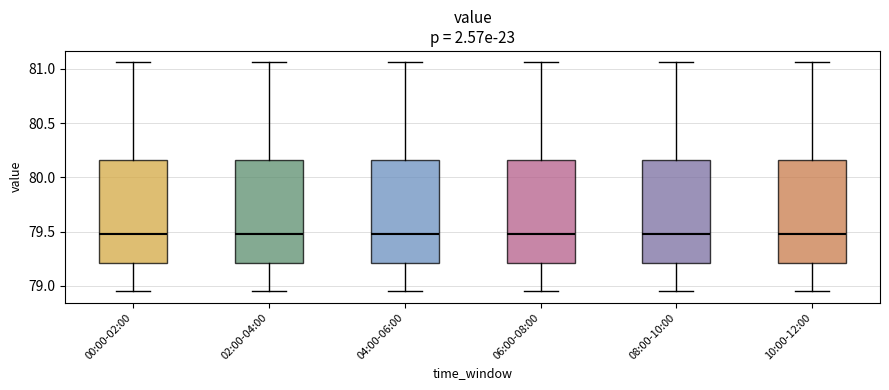

Reading left to right, transcribe this box plot: for each box, give where its median line is, the range the box spans, and where its two whiskers end, as read against the y-axis. The values are not printed on the chart, so give them approximately, as read against the axis.

00:00-02:00: median 79.50, box 79.20 to 80.15, whiskers 78.95 to 81.05
02:00-04:00: median 79.50, box 79.20 to 80.15, whiskers 78.95 to 81.05
04:00-06:00: median 79.50, box 79.20 to 80.15, whiskers 78.95 to 81.05
06:00-08:00: median 79.50, box 79.20 to 80.15, whiskers 78.95 to 81.05
08:00-10:00: median 79.50, box 79.20 to 80.15, whiskers 78.95 to 81.05
10:00-12:00: median 79.50, box 79.20 to 80.15, whiskers 78.95 to 81.05